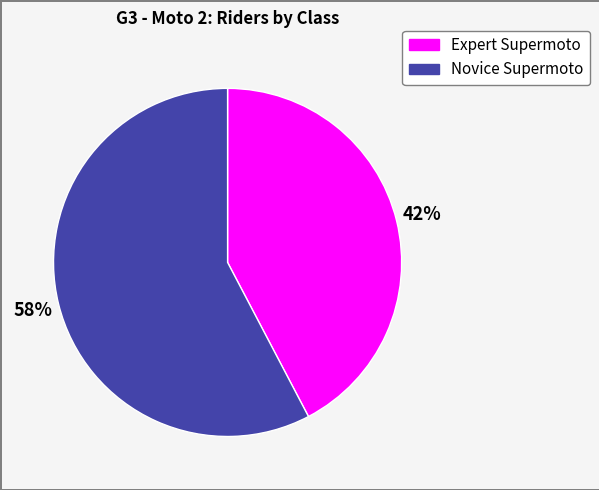

To the nearest percent, what is the average slice percentage?

50%